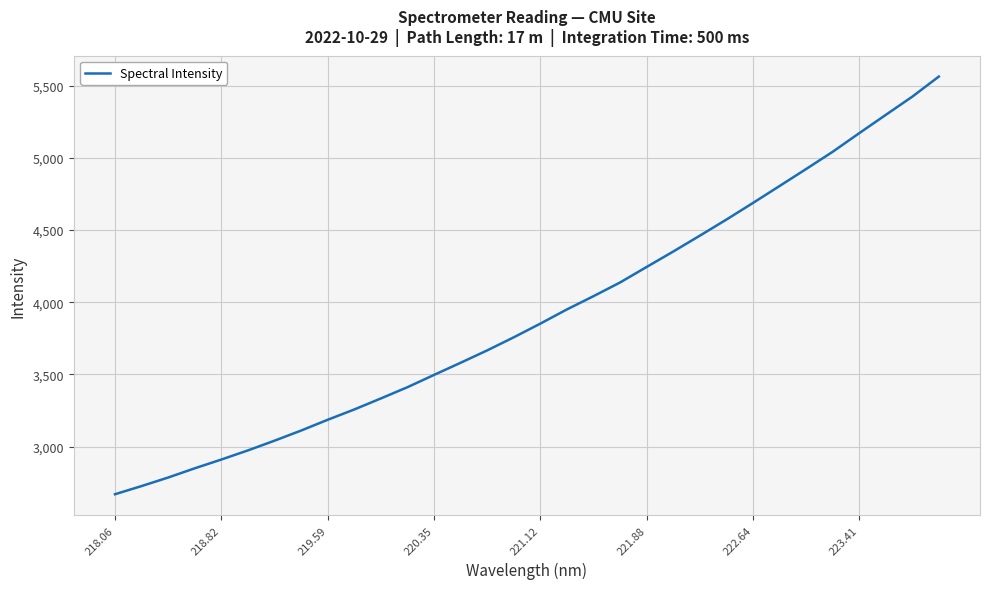

What is the difference between the maximum and minimum values?

2894.4